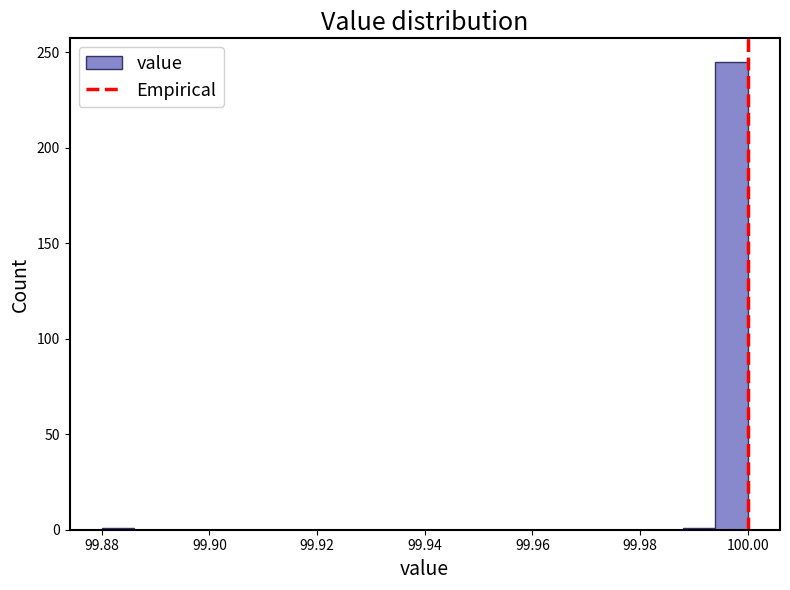

Around what value on the x-axis is the tallest bar? Give the approximate position of its centre, as read against the axis.

99.998